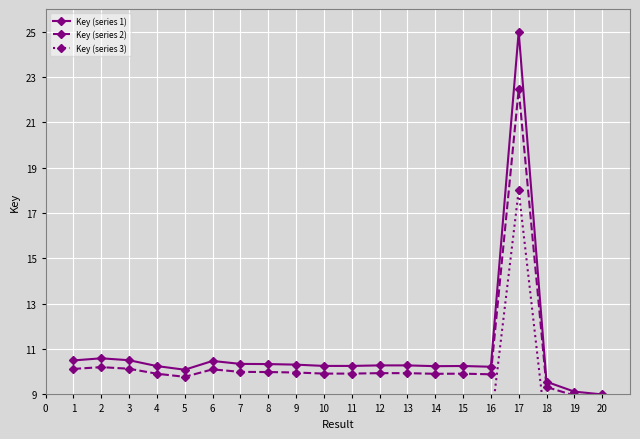

True or false: Key (series 1) has a value of 2.6 at 11.

False